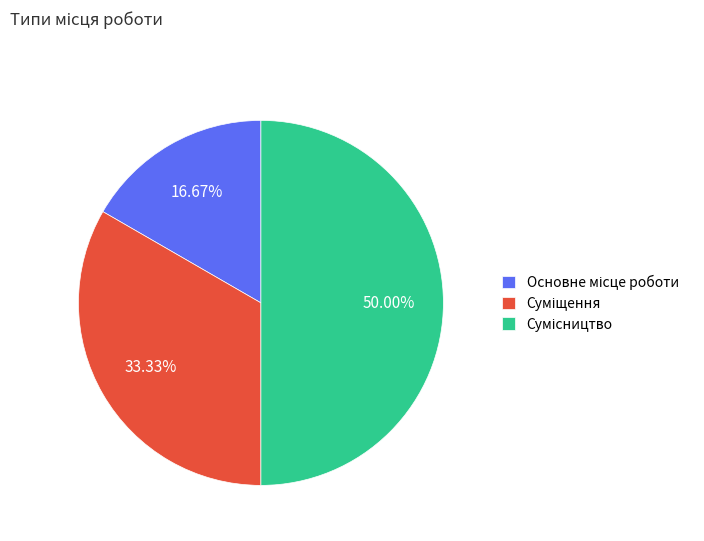

How many segments does this pie chart have?

3